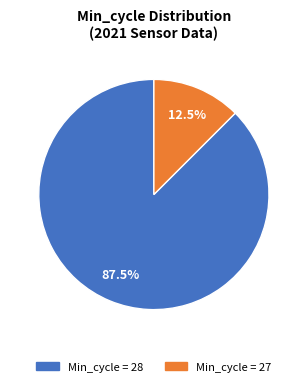

How many segments does this pie chart have?

2